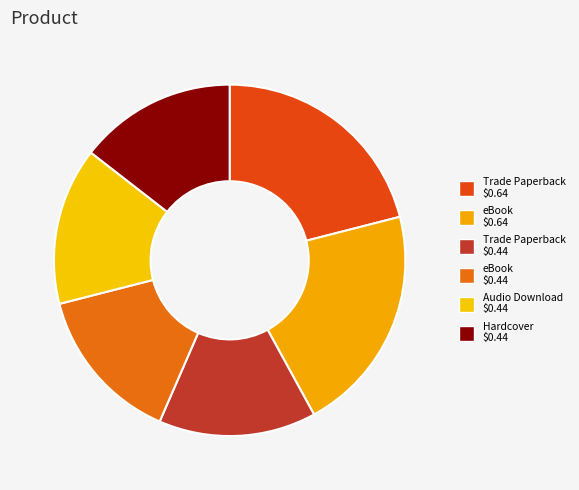

To the nearest percent, what is the average slice percentage?

17%